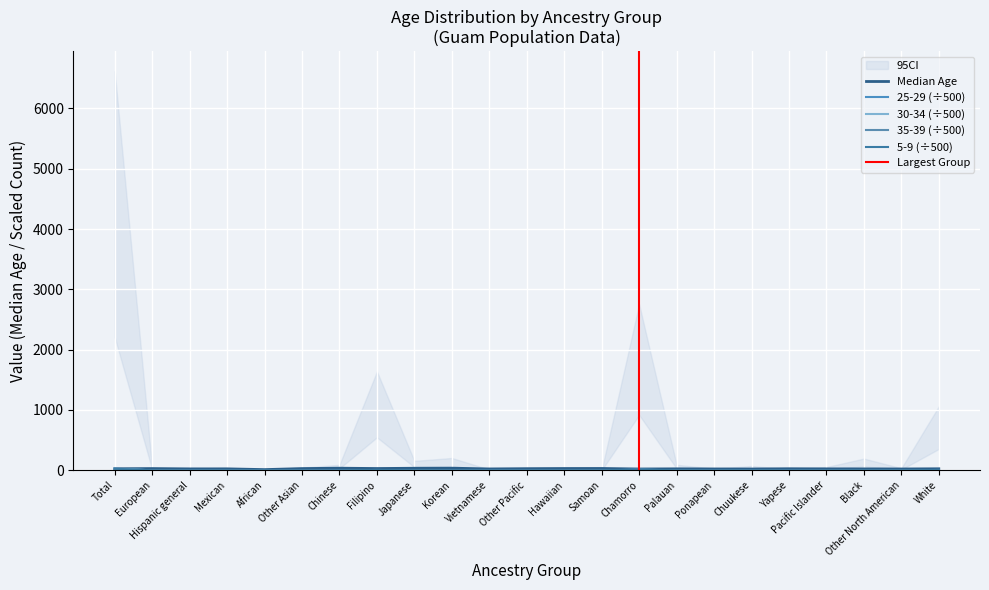

Which category has the highest value in the 30-34 series?

Total